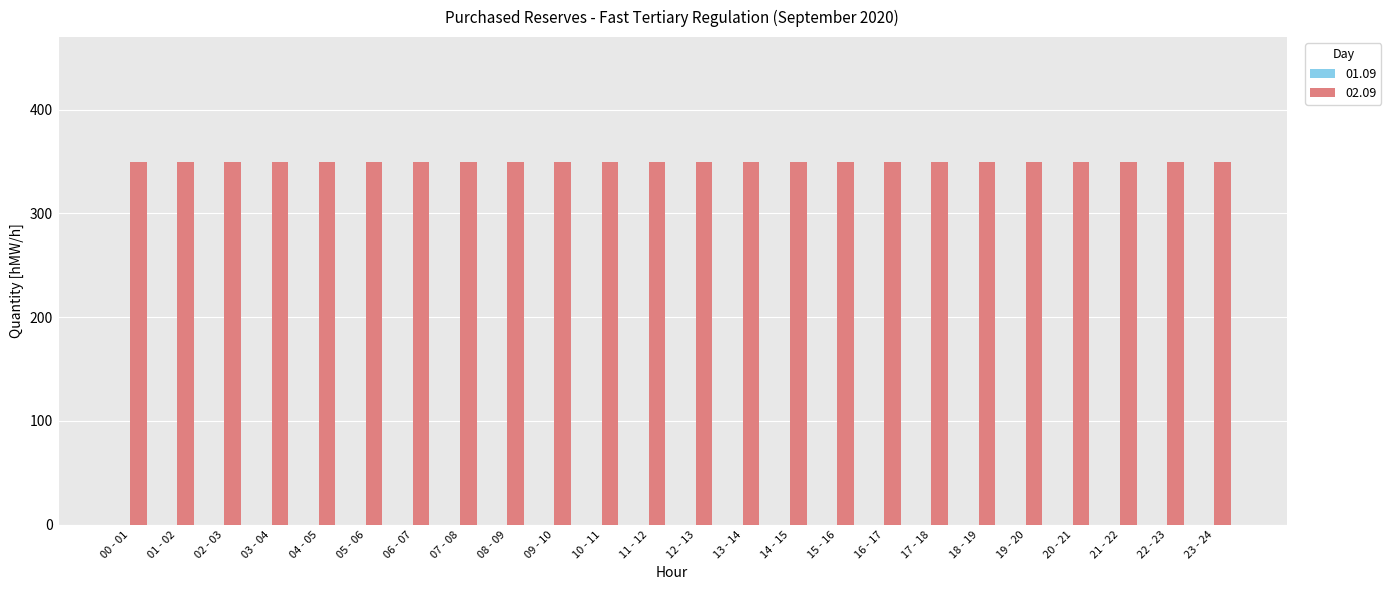

The 02.09 series shows 350 at 16 - 17. True or false?

True